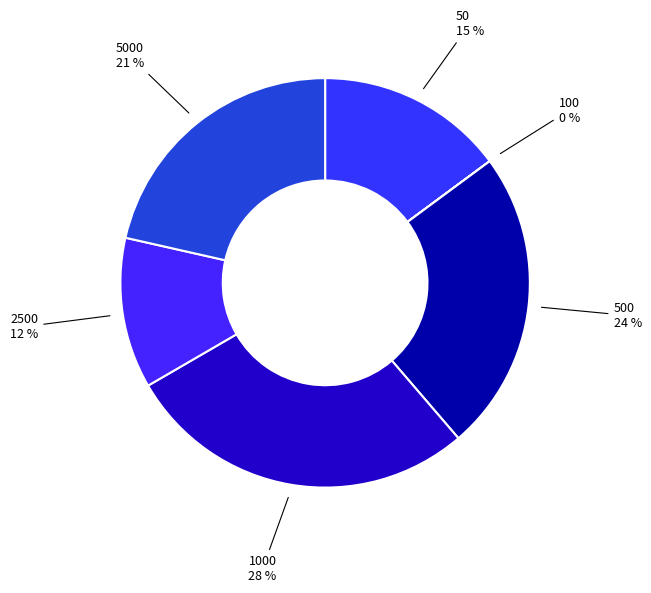

Does 5000 account for over 50% of the chart?

No